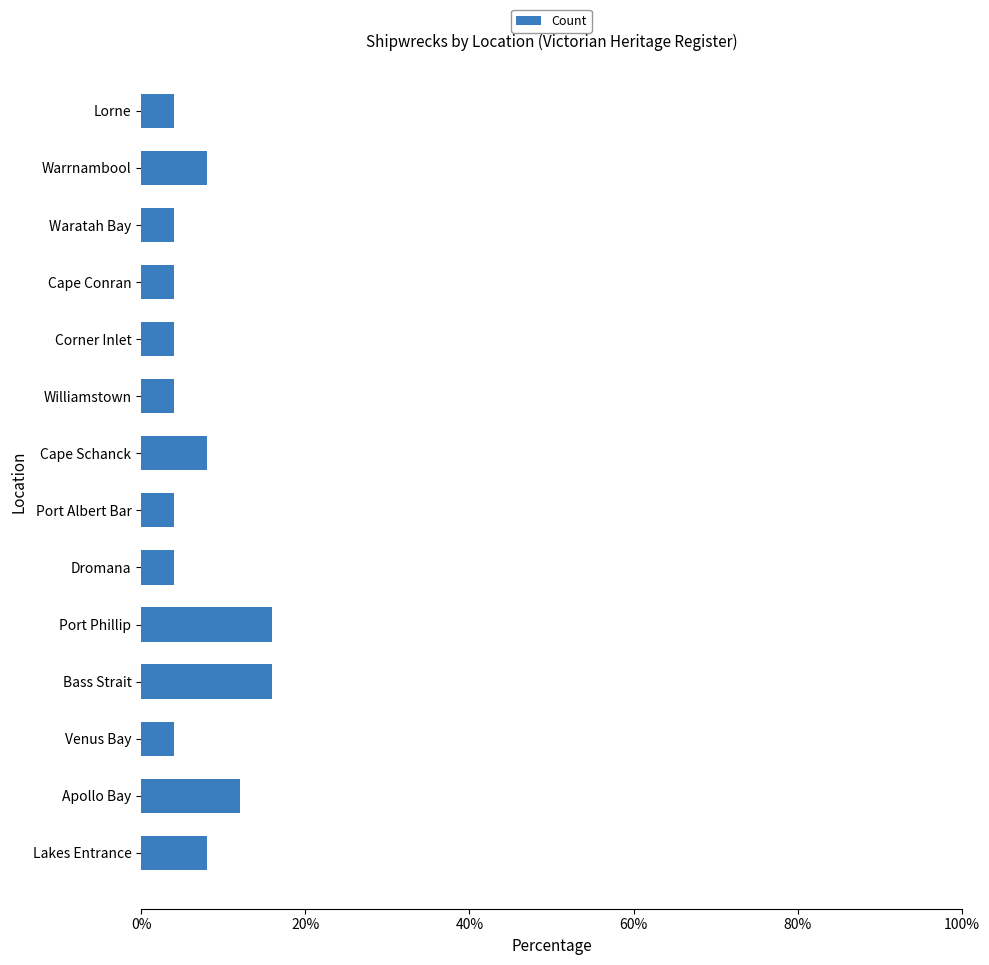

Is it true that the value at Venus Bay is 4?

True